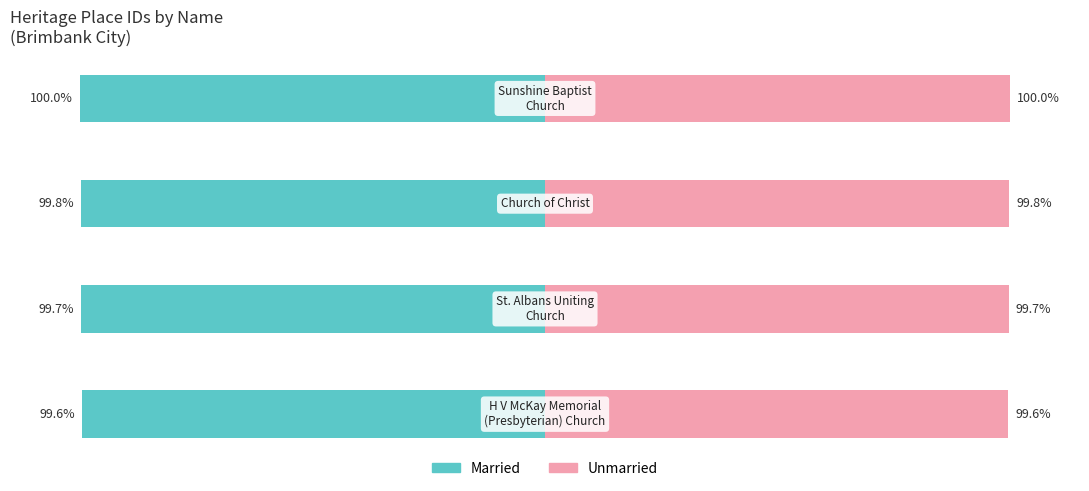

At how many categories does at least one series exceed -5?

4